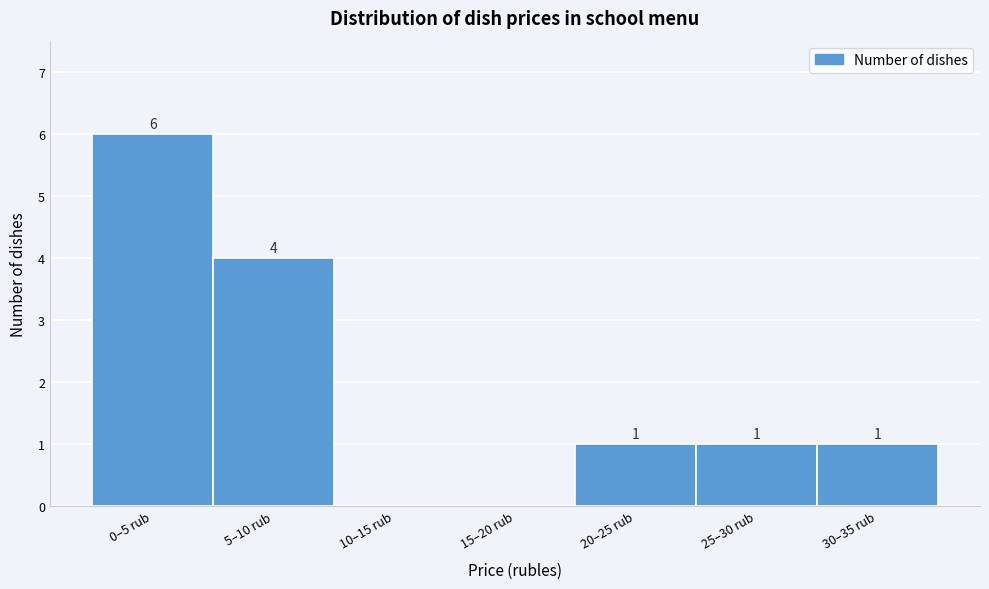

Reading left to right, what are all the values shown in this chart?

0–5 rub=6	5–10 rub=4	10–15 rub=0	15–20 rub=0	20–25 rub=1	25–30 rub=1	30–35 rub=1